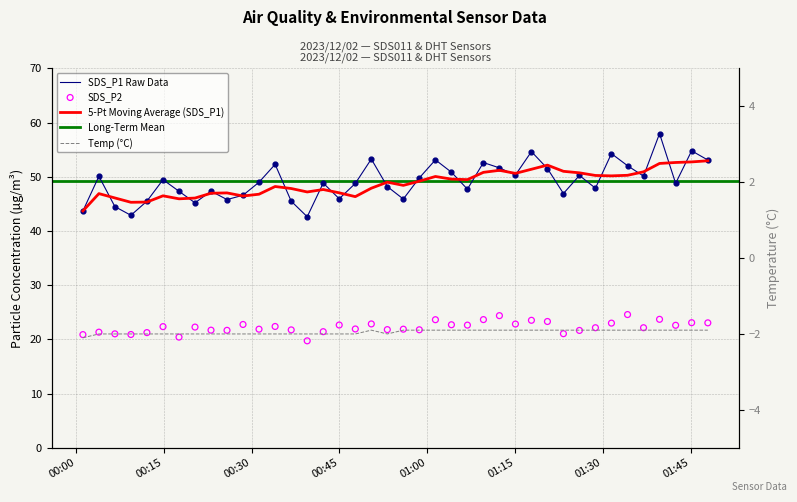

Which series has the largest total across all categories?

SDS_P1